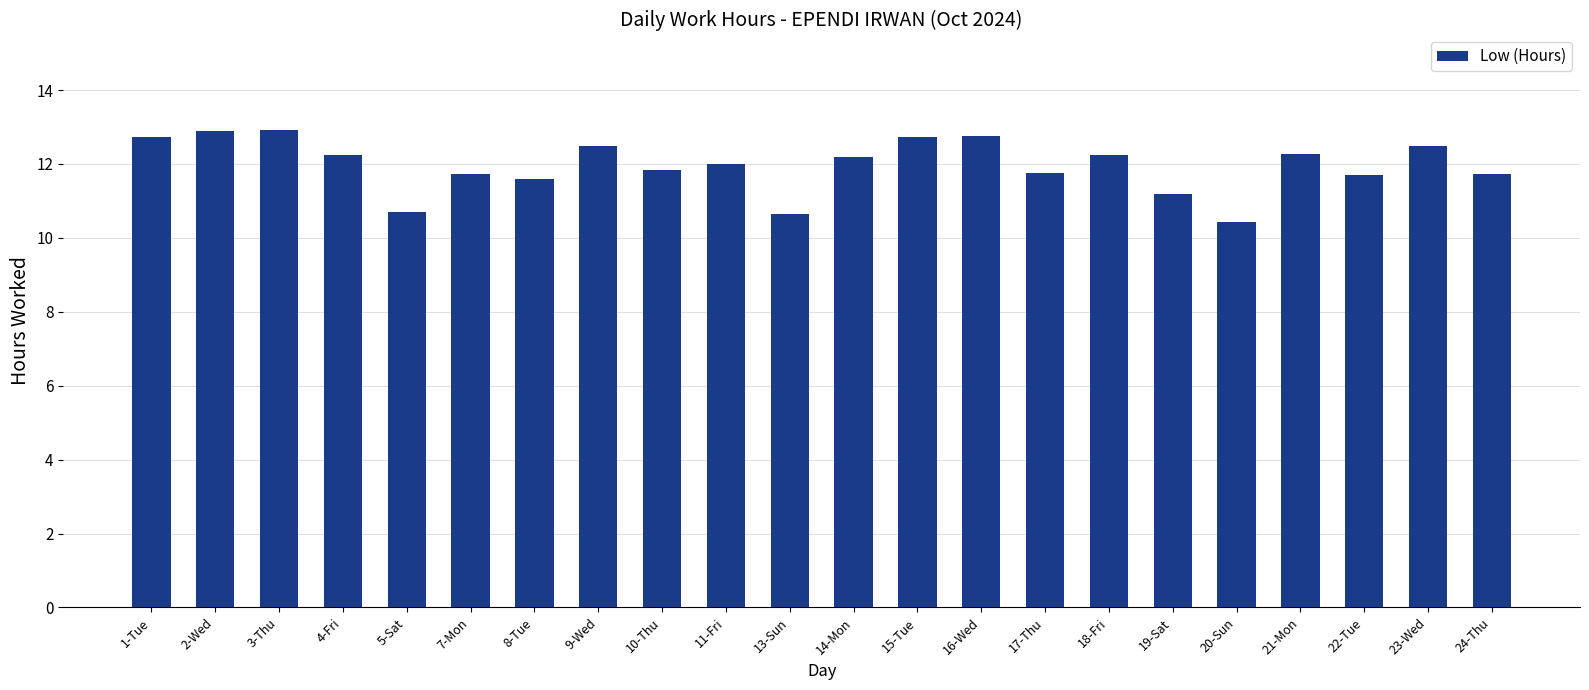

What is the difference between the values at 13-Sun and 24-Thu?

1.1